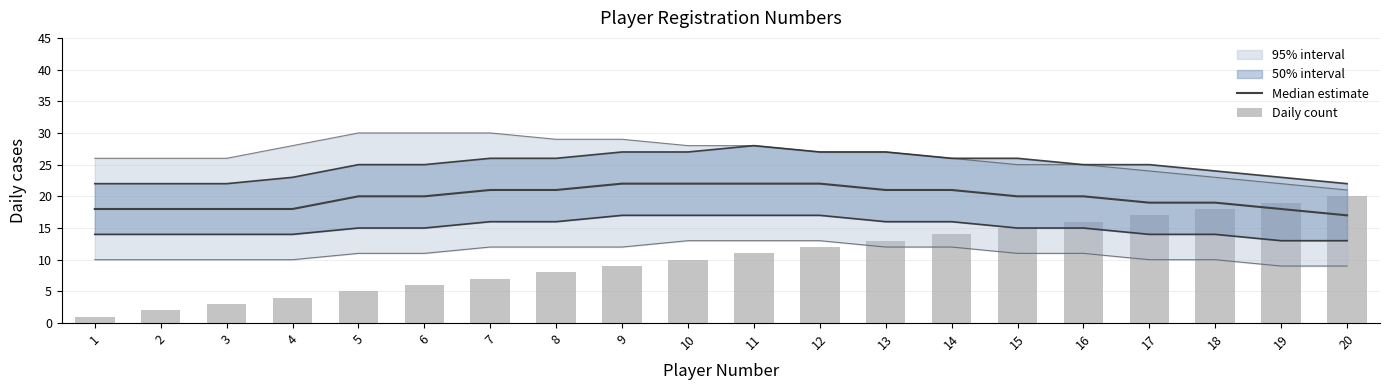

At which category is the sum across all series the highest?

18